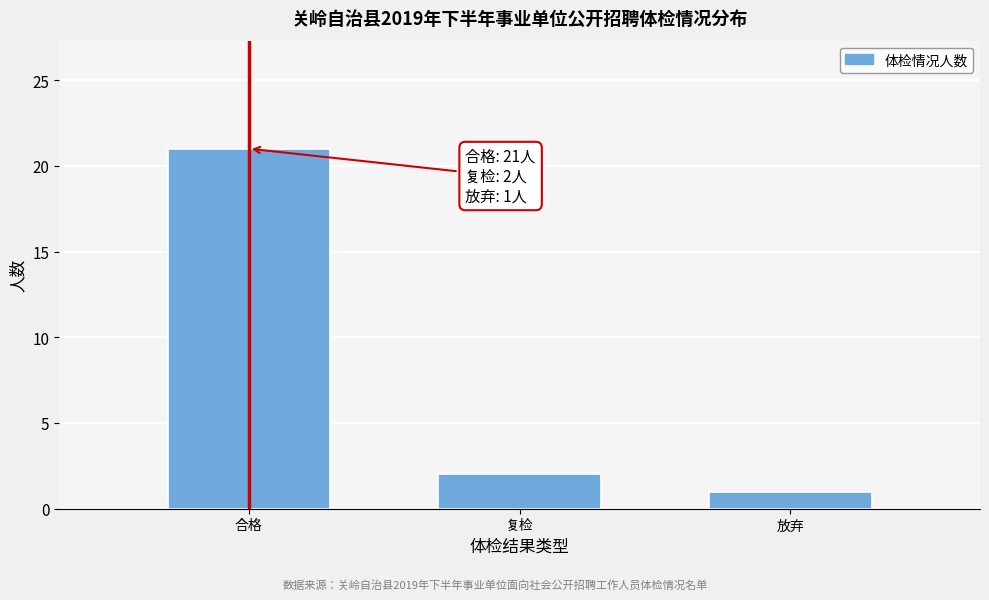

Reading right to left, list all the values displayed in this chart.

1	2	21